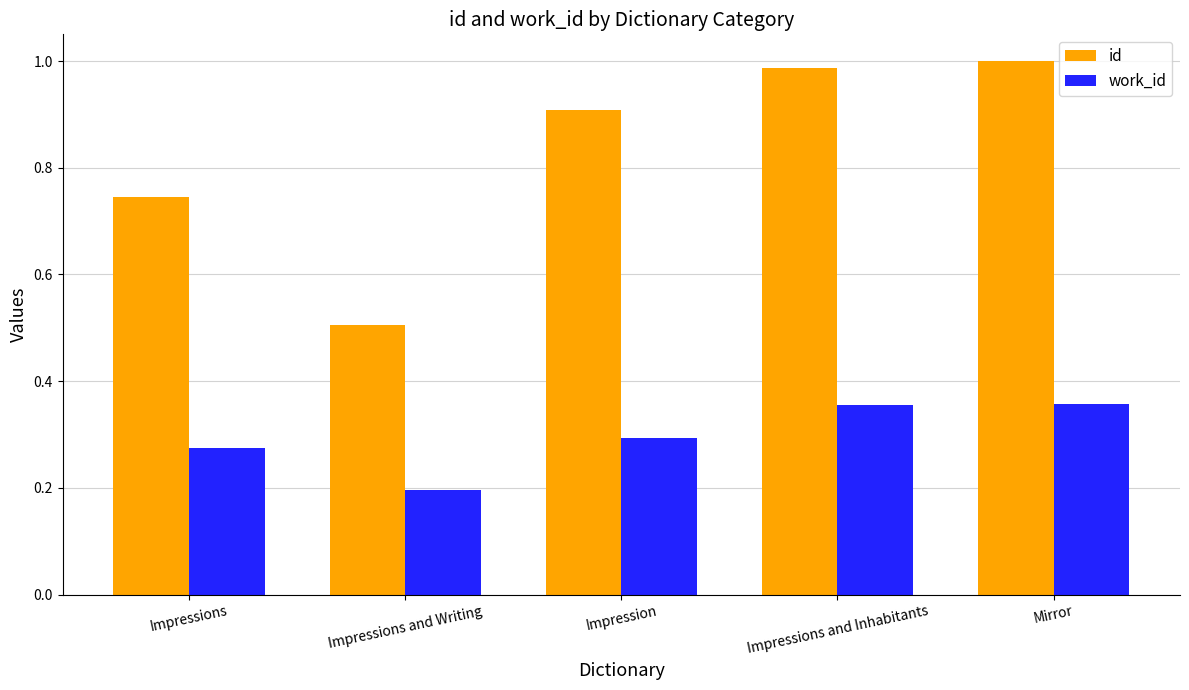

Which series has the largest total across all categories?

id